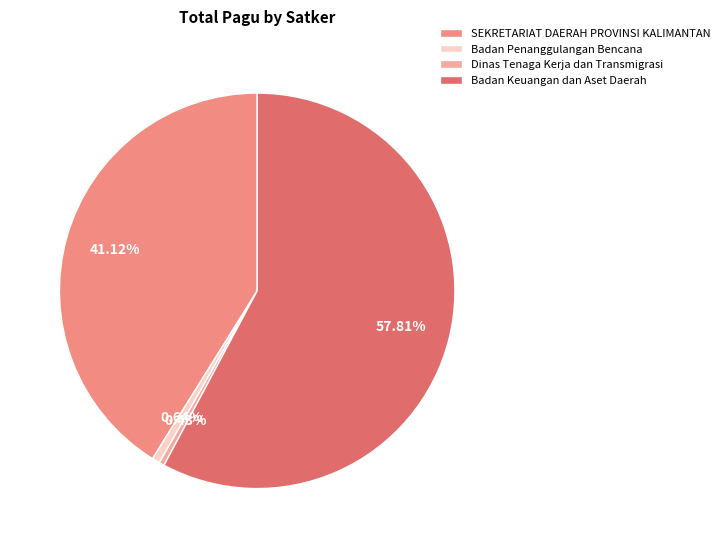

Is the sum of Dinas Tenaga Kerja dan Transmigrasi and Badan Penanggulangan Bencana greater than half?

No